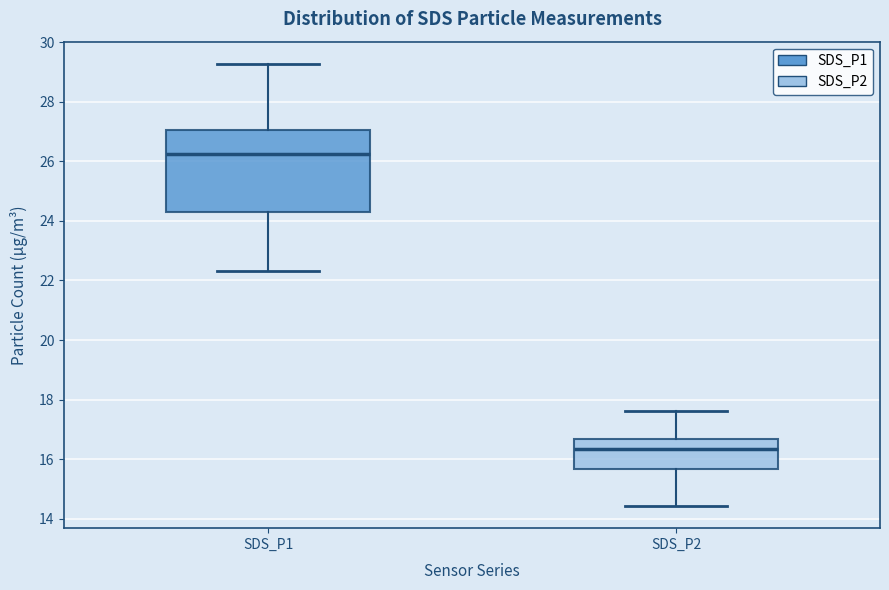

Comparing the boxes themselves (not the whiskers), which one is the tallest?

SDS_P1